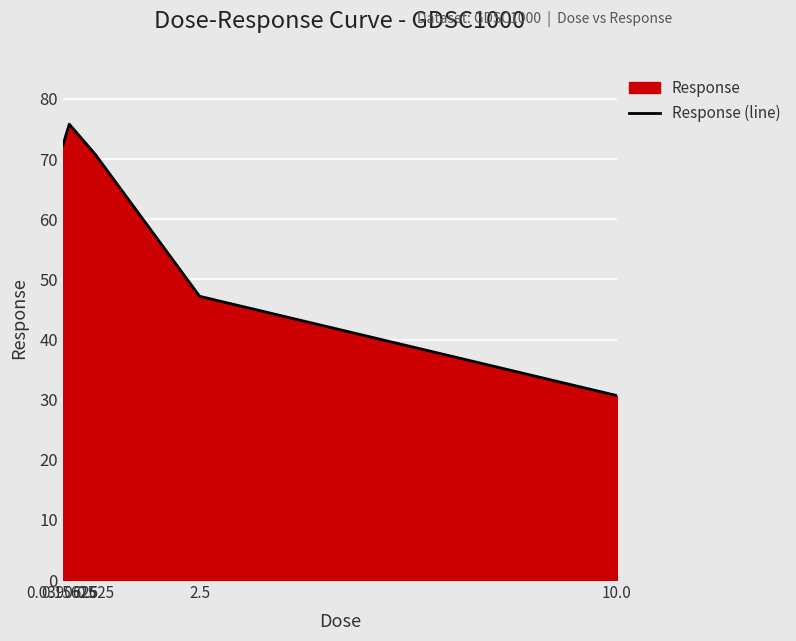

Where does the data first go above 70?

0.0390625